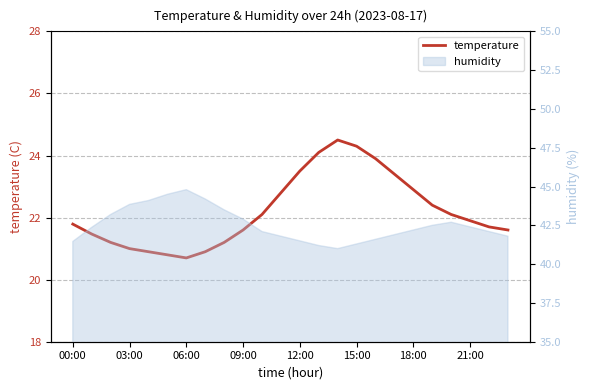

What is the value of the 10th point from the left?

21.6